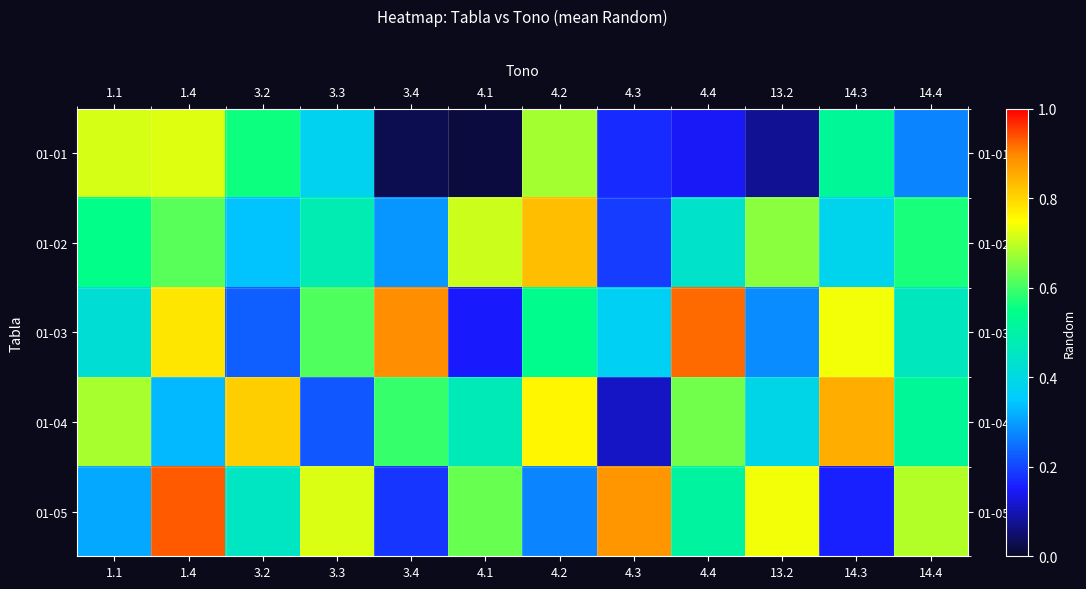

At which category is the sum across all series the highest?

1.4